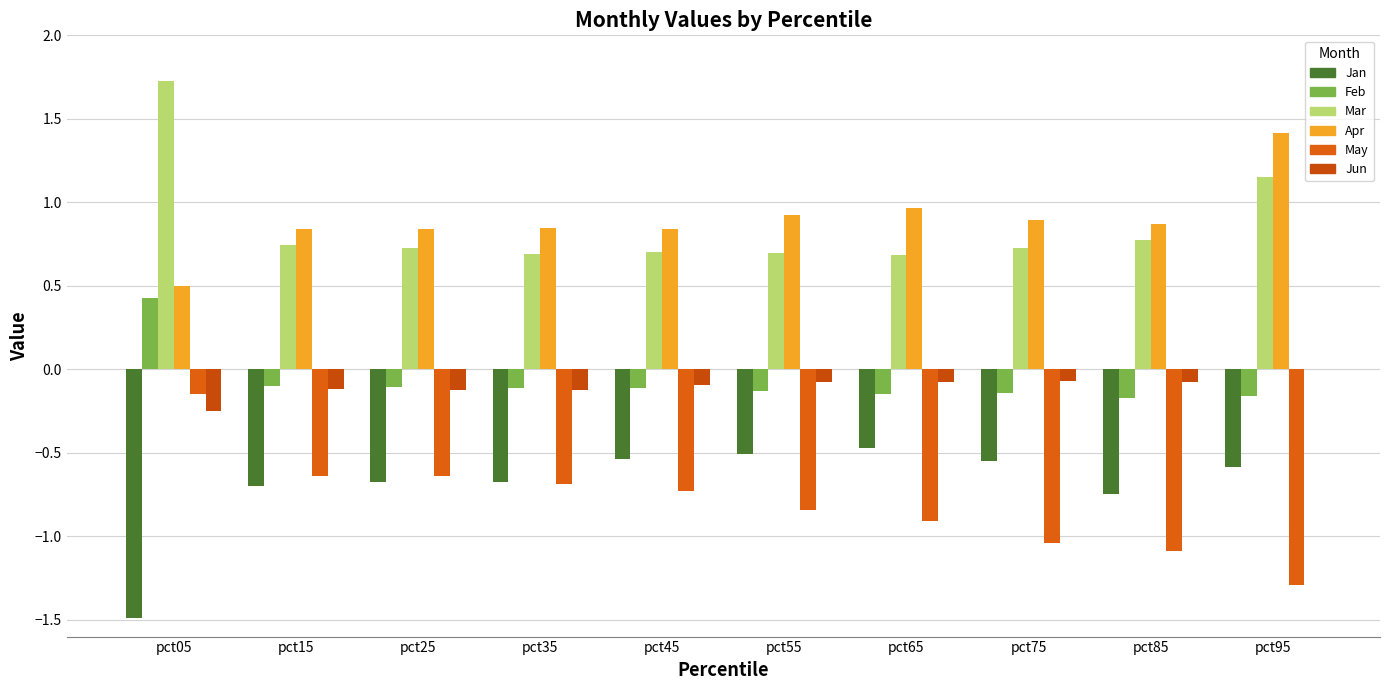

How many values in Feb are above zero?

1